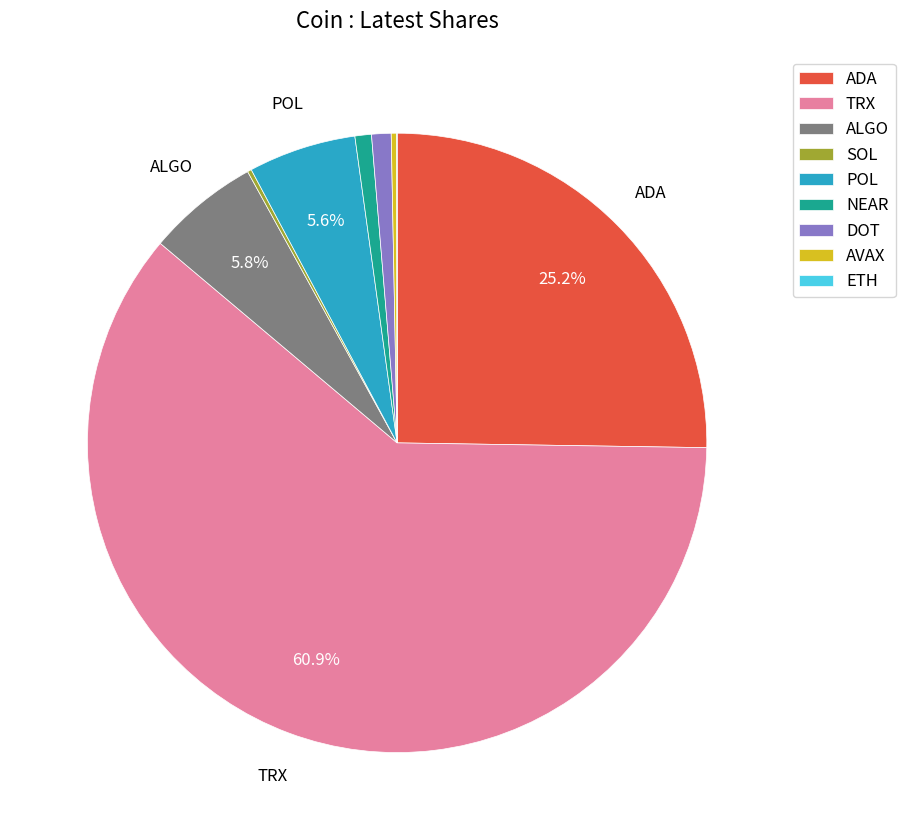

What is the ratio of the value at POL to the value at NEAR?

6.5